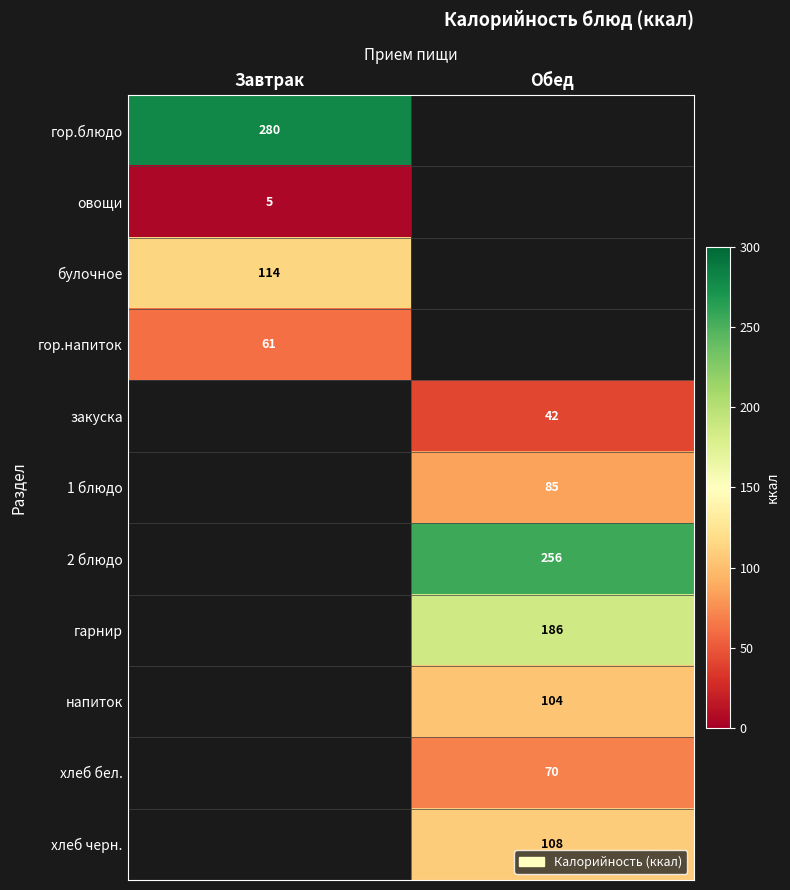

The value of напиток at Обед is 104. True or false?

True